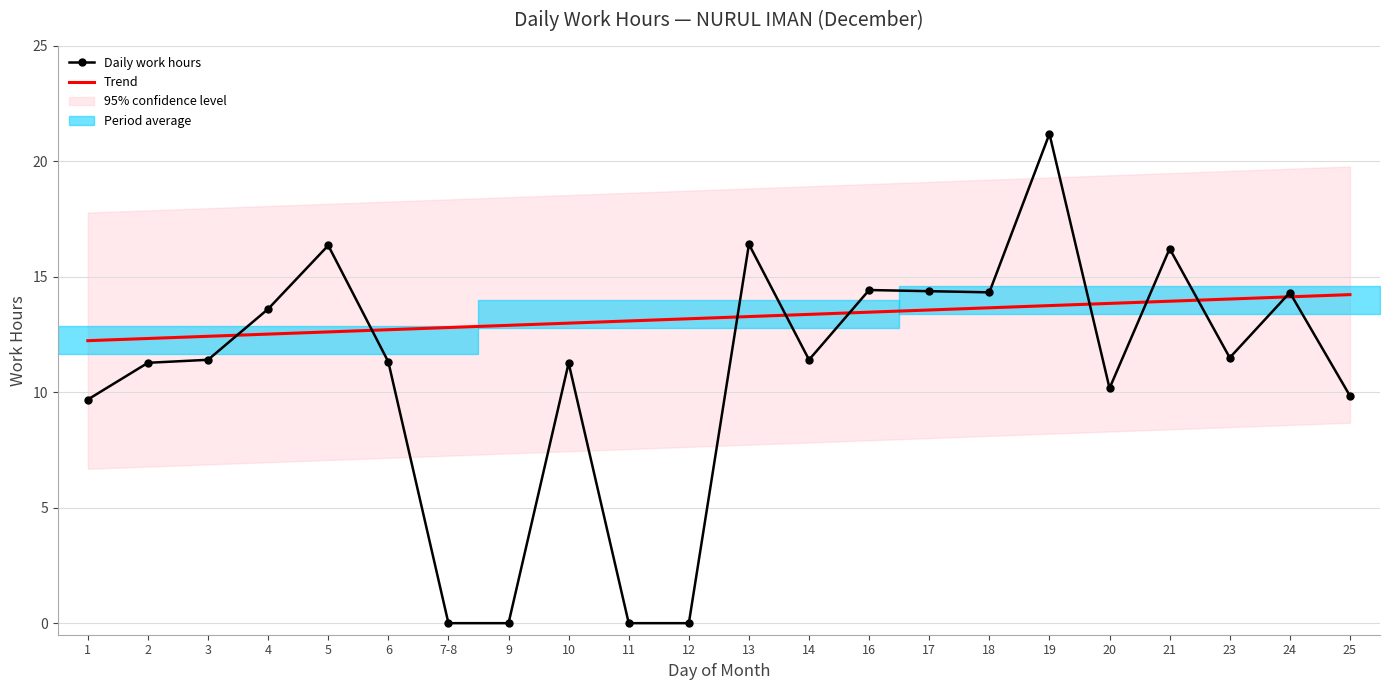

What is the sum of all Trend values?

290.9